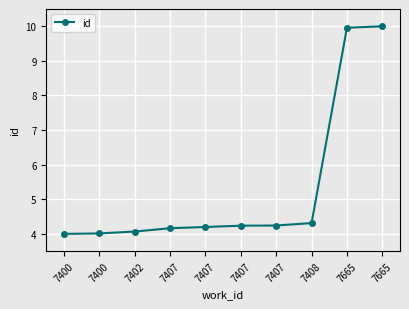

What is the sum of the values at 7402 and 7407?

8.3